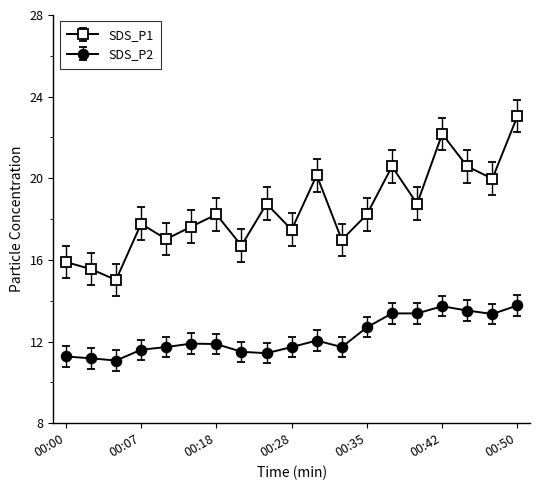

True or false: SDS_P1 and SDS_P2 intersect in this chart.

False